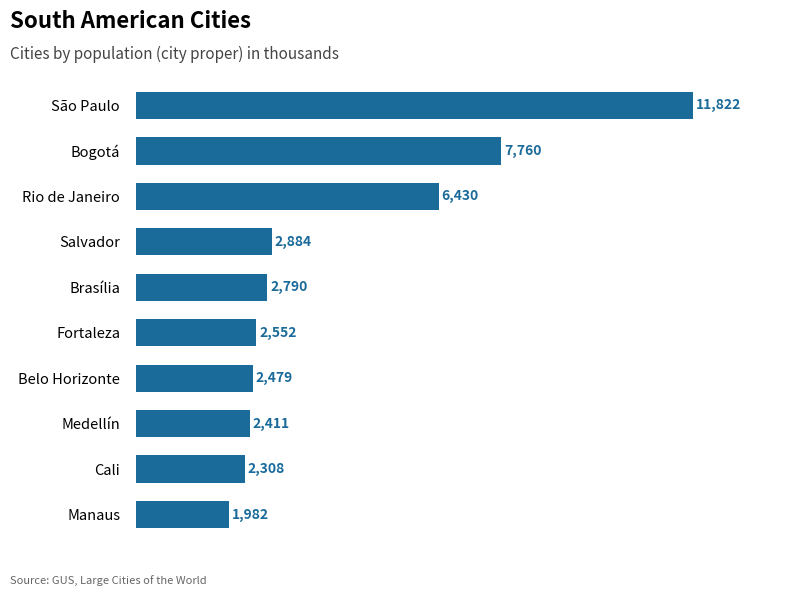

Reading top to bottom, extract all data points from this chart.

São Paulo=11822	Bogotá=7760	Rio de Janeiro=6430	Salvador=2884	Brasília=2790	Fortaleza=2552	Belo Horizonte=2479	Medellín=2411	Cali=2308	Manaus=1982